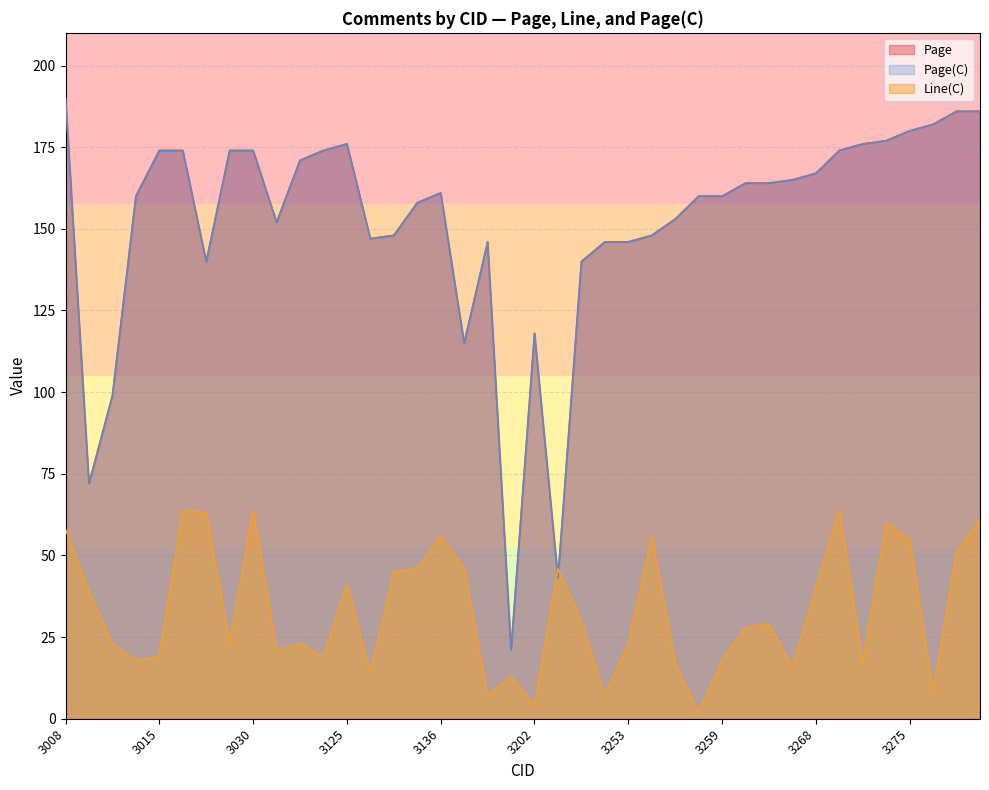

What is the value of the Page(C) point at the 37th from the left?

180